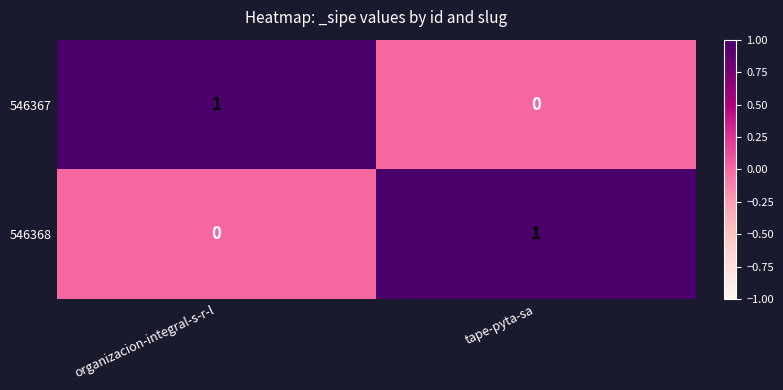

Reading left to right, extract all data points from this chart.

546367: organizacion-integral-s-r-l=1	tape-pyta-sa=0
546368: organizacion-integral-s-r-l=0	tape-pyta-sa=1